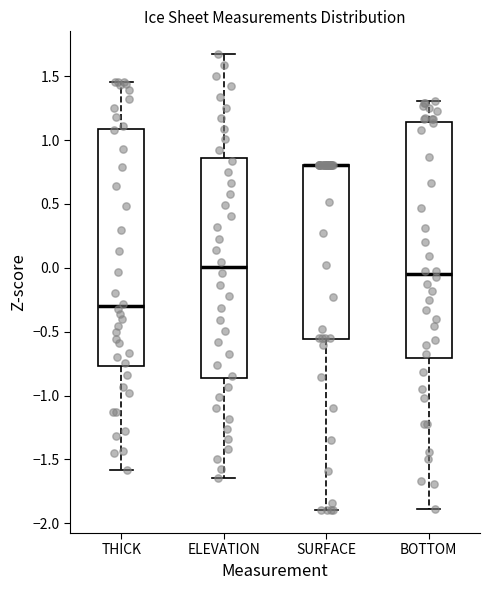

Where does the upper whisker of the box for ELEVATION end on the y-axis? The values are not printed on the chart, so give them approximately, as read against the axis.

1.65